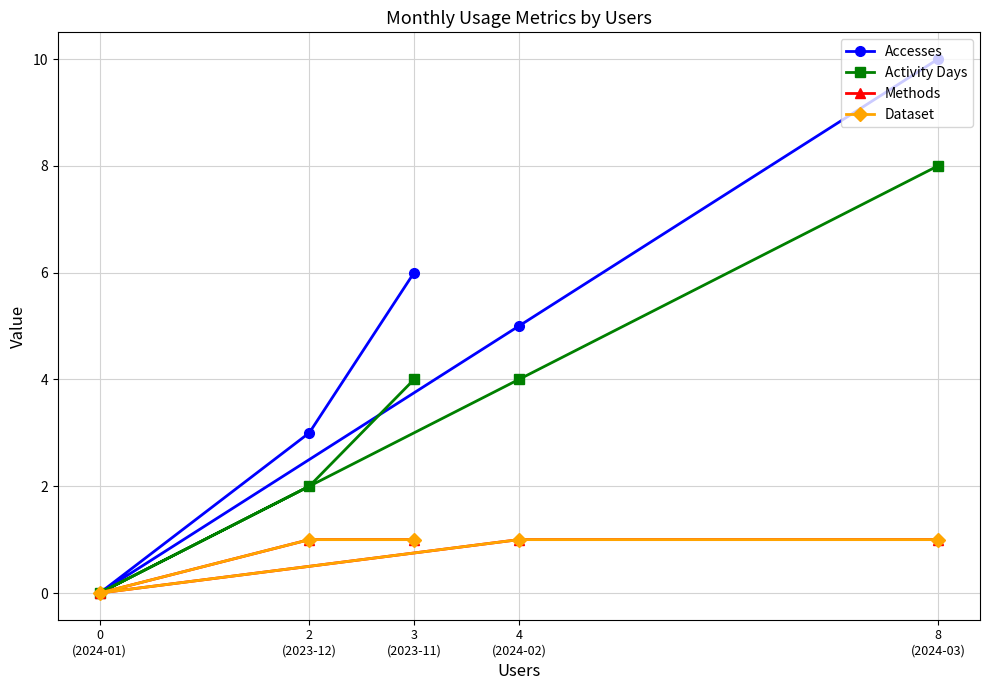

True or false: Accesses has more than 0 interior local peaks.

False